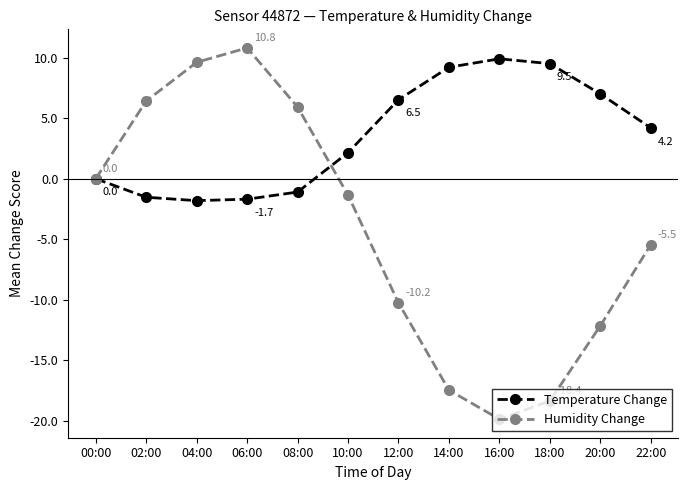

What is the greatest value displayed?

10.8